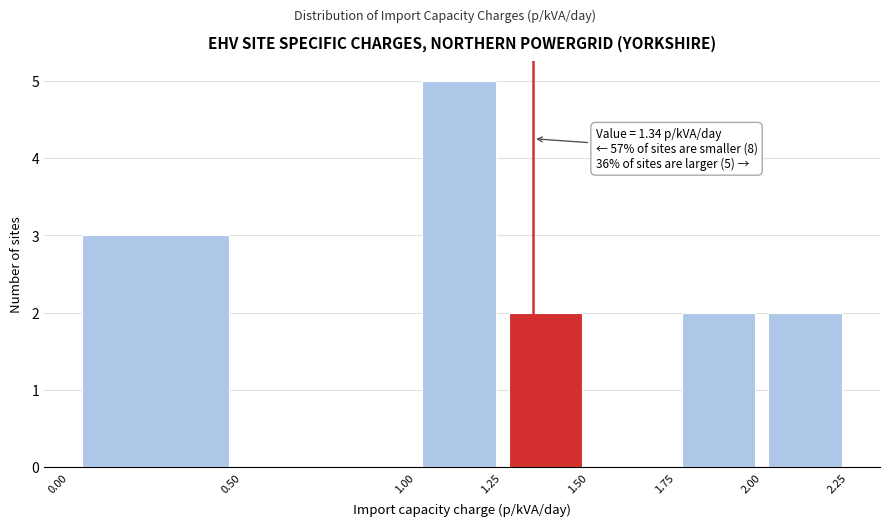

Which range on the x-axis has the tallest bar?

1.00 to 1.25